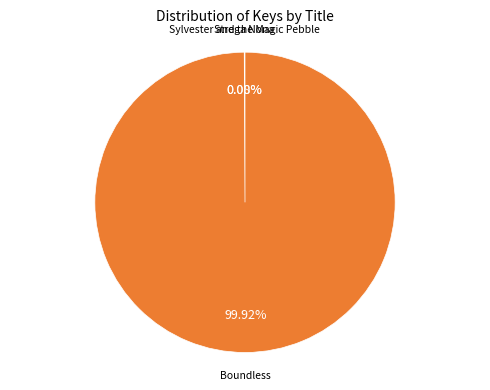

Is there a majority slice in this chart?

Yes